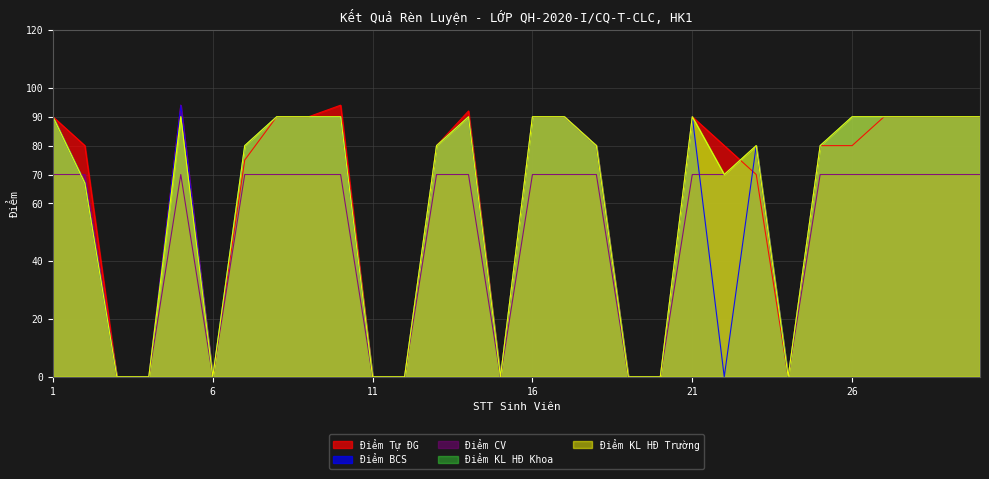

How many Điểm KL HĐ Khoa values are between 0 and 90?

30